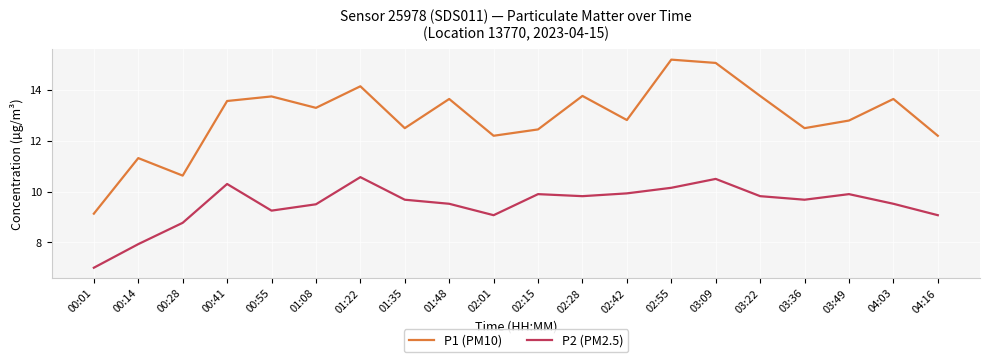

Which label corresponds to the smallest value in the chart?

00:01